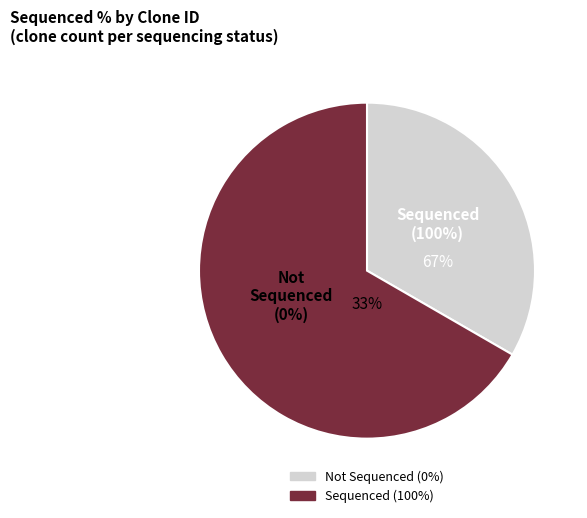

The TRCN0000492083 slice represents 56% of the pie. True or false?

False